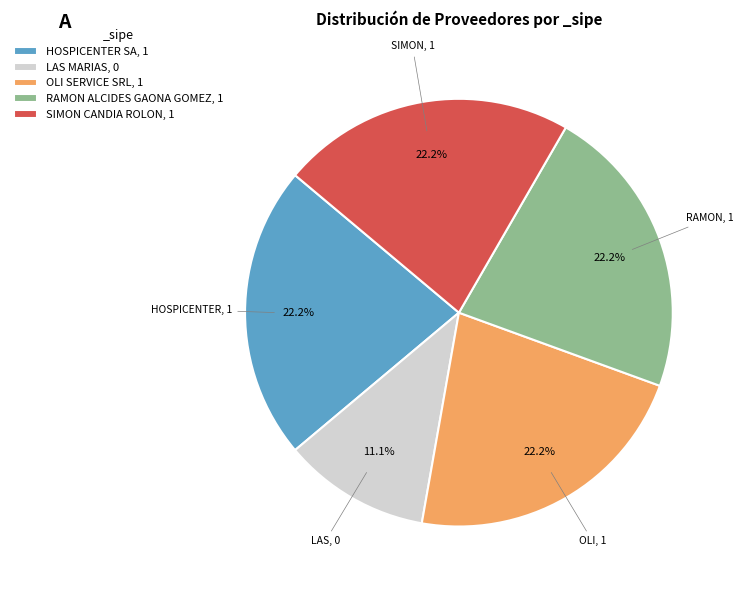

Combined, do OLI SERVICE SRL and SIMON CANDIA ROLON account for over 50%?

No